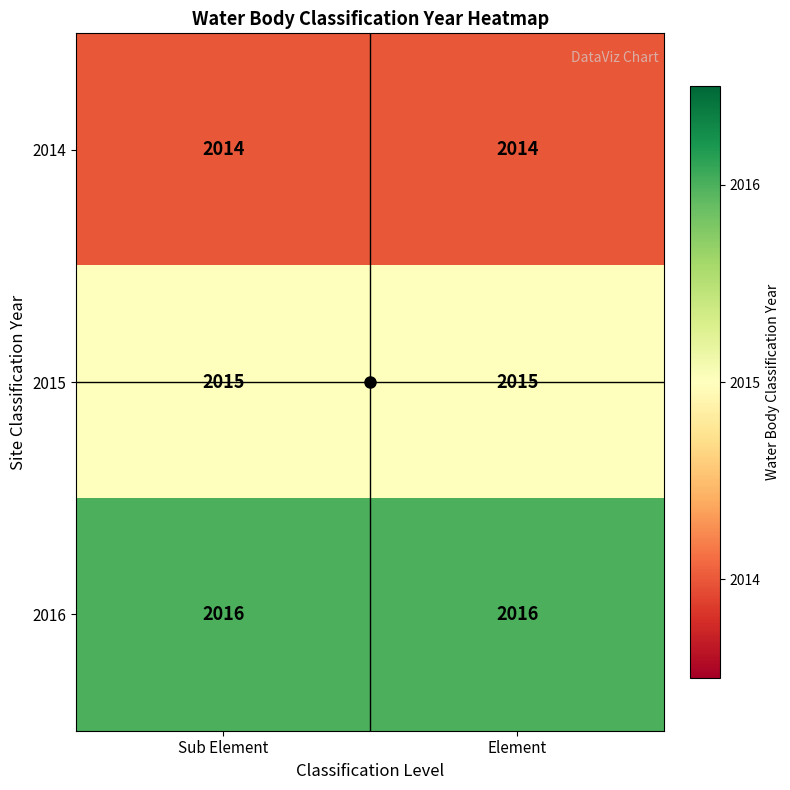

How many data points does each series have?

2